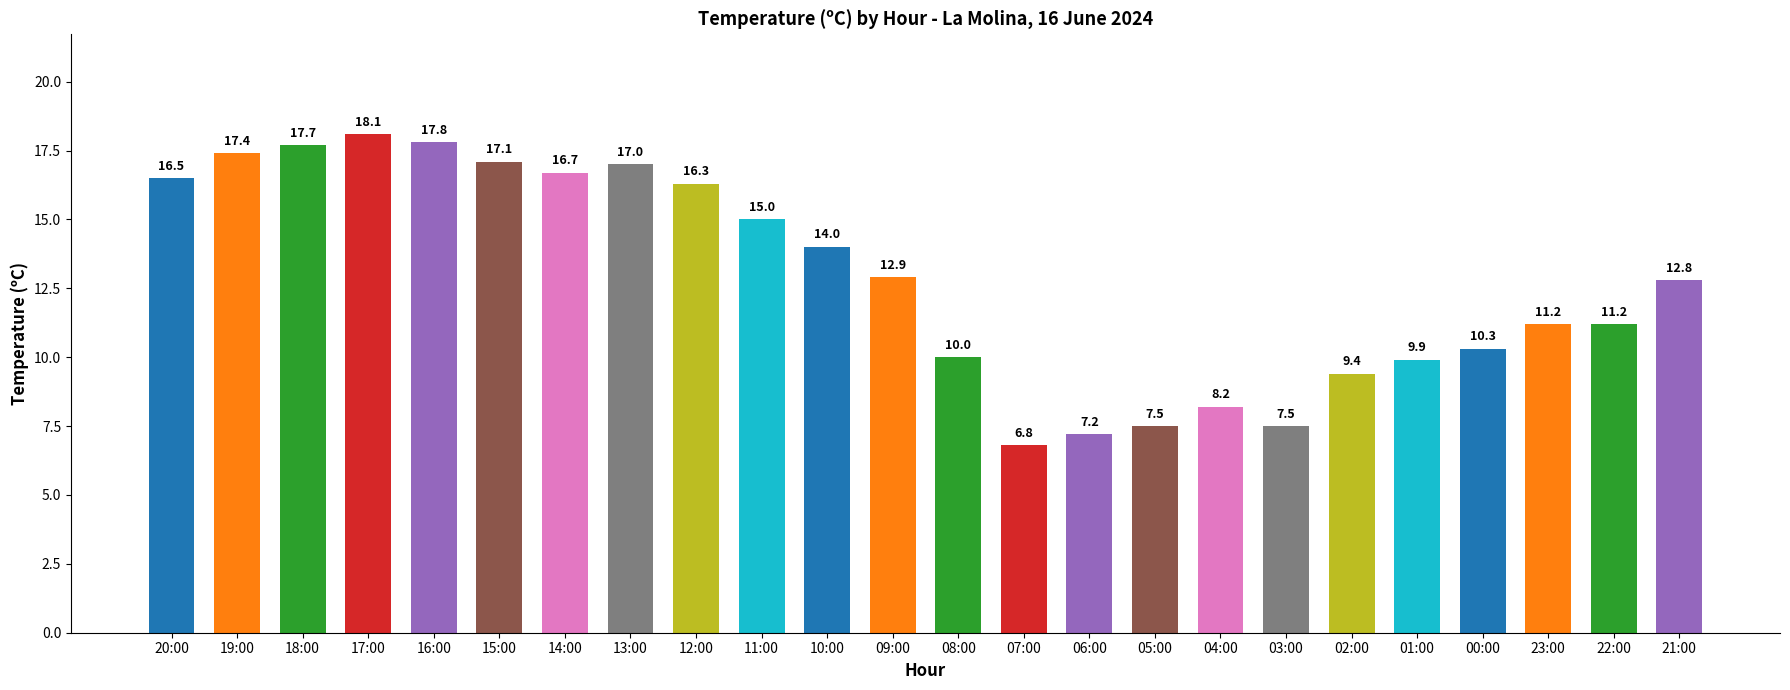

The value at 08:00 is 16.6. True or false?

False